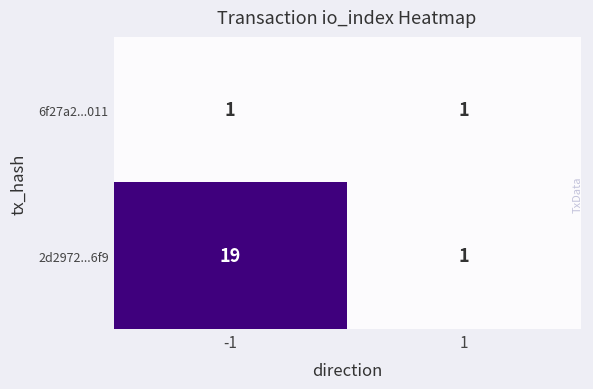

Reading right to left, what are all the values shown in this chart?

6f27a2...011: 1	1
2d2972...6f9: 1	19